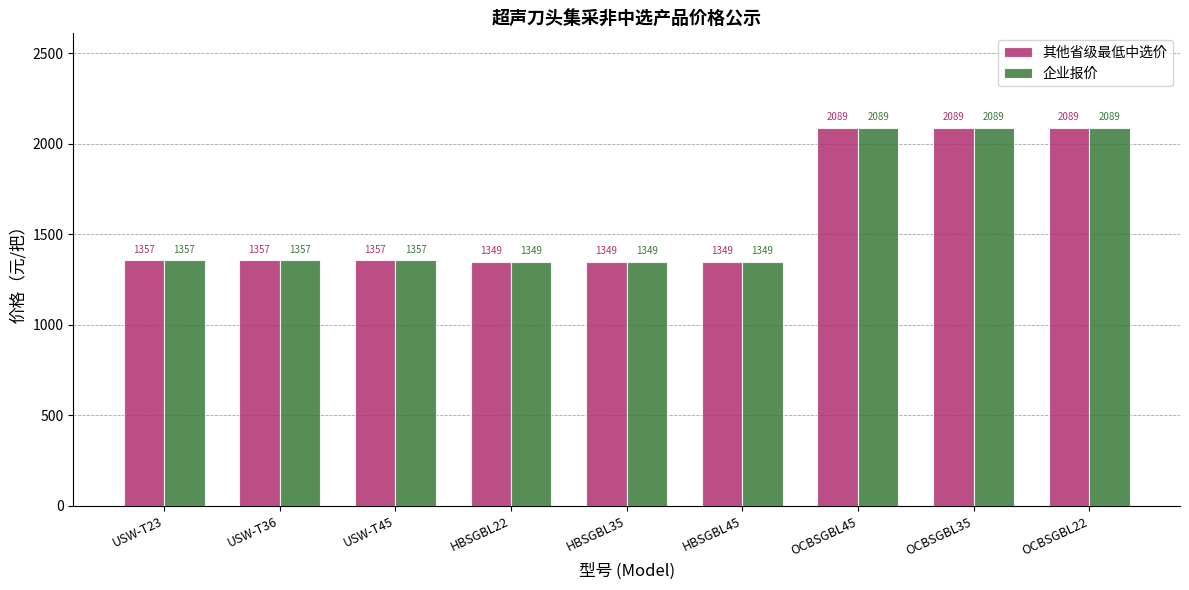

Reading right to left, what are all the values shown in this chart?

其他省级最低中选价: 2089	2089	2089	1349	1349	1349	1357	1357	1357
企业报价: 2089	2089	2089	1349	1349	1349	1357	1357	1357